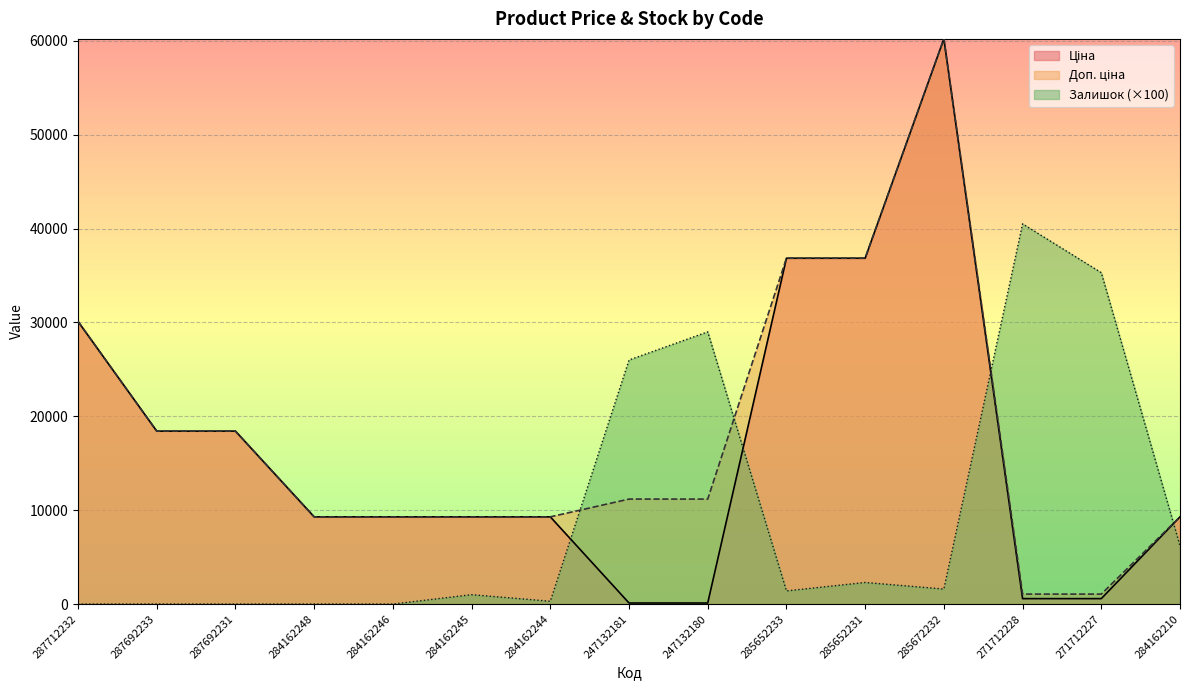

Reading right to left, list all the values displayed in this chart.

Ціна: 9290.5	578.1	578.1	60205.6	36841.8	36841.8	111.8	111.8	9290.5	9290.5	9290.5	9290.5	18420.9	18420.9	30102.8
Доп. ціна: 9290.5	1060.0	1060.0	60205.6	36841.8	36841.8	11182.0	11182.0	9290.5	9290.5	9290.5	9290.5	18420.9	18420.9	30102.8
Залишок: 6200.0	35300.0	40500.0	1600.0	2300.0	1400.0	29000.0	26000.0	300.0	1000.0	0.0	0.0	0.0	0.0	0.0